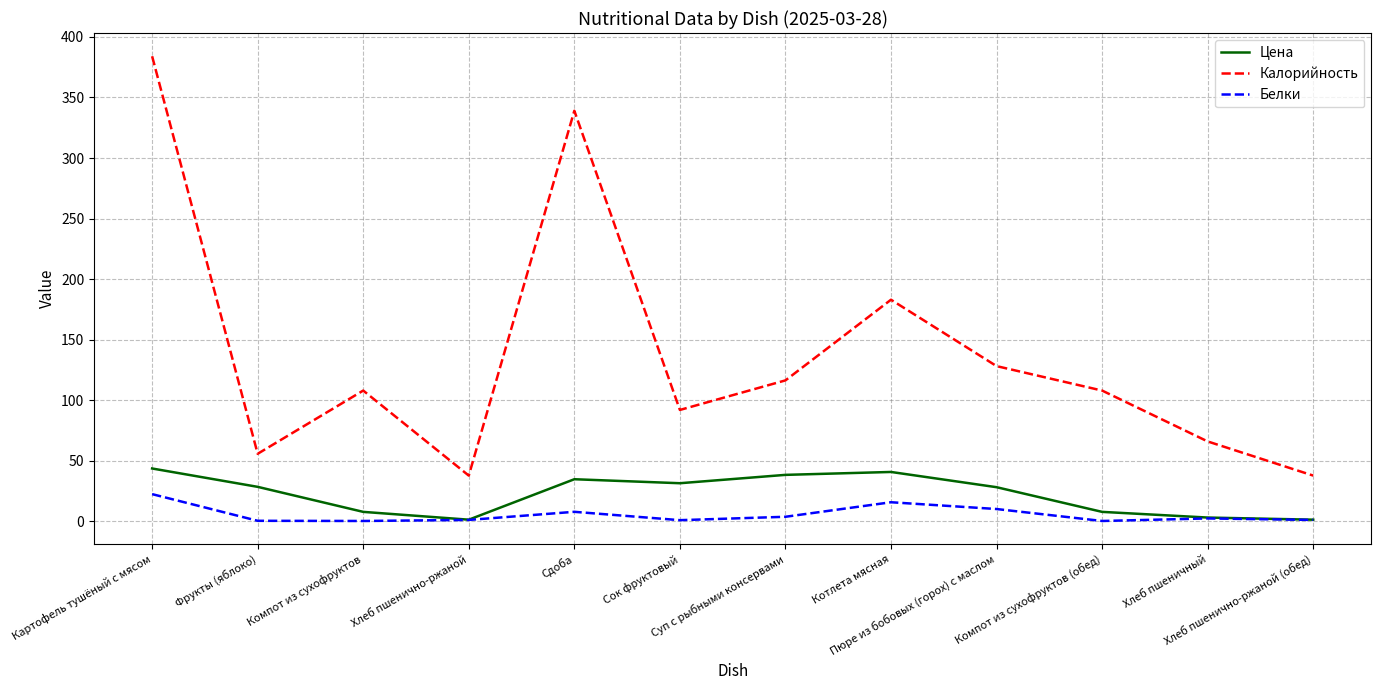

Is the value of Белки at Компот из сухофруктов (обед) greater than the value of Калорийность at Фрукты (яблоко)?

No